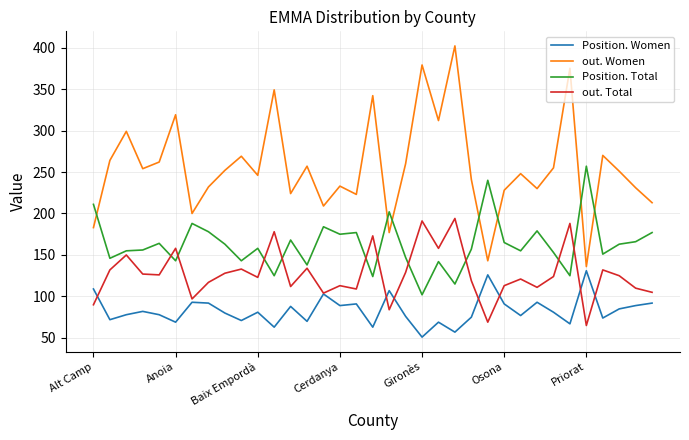

What is the difference between the maximum and minimum values in the out. Total series?

129